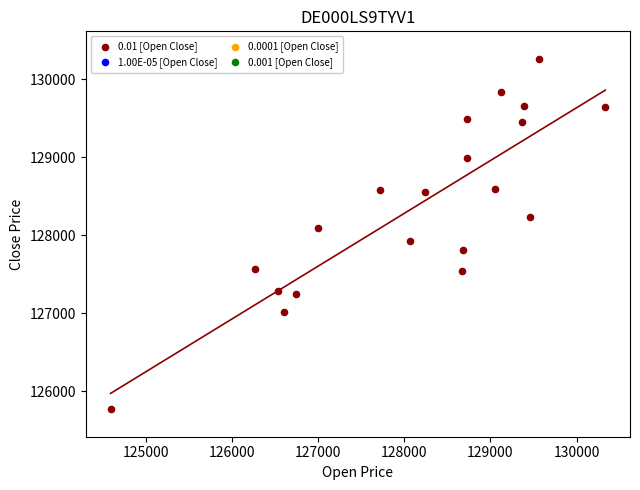

What is the range of X values (max minus min)?

5739